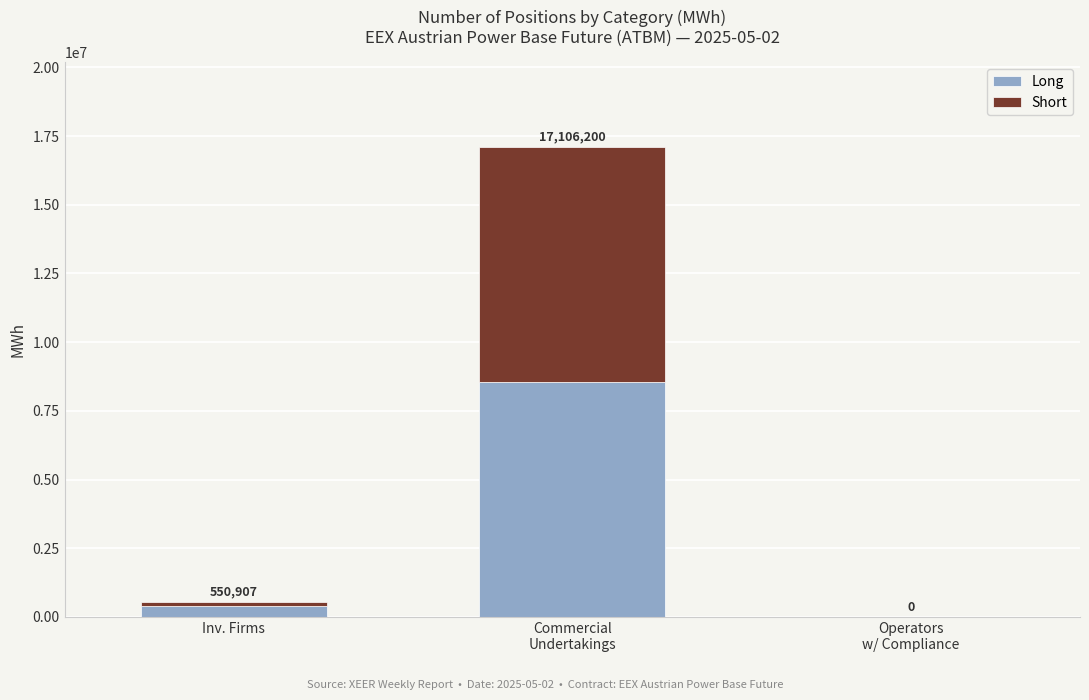

Are the bars horizontal?

No